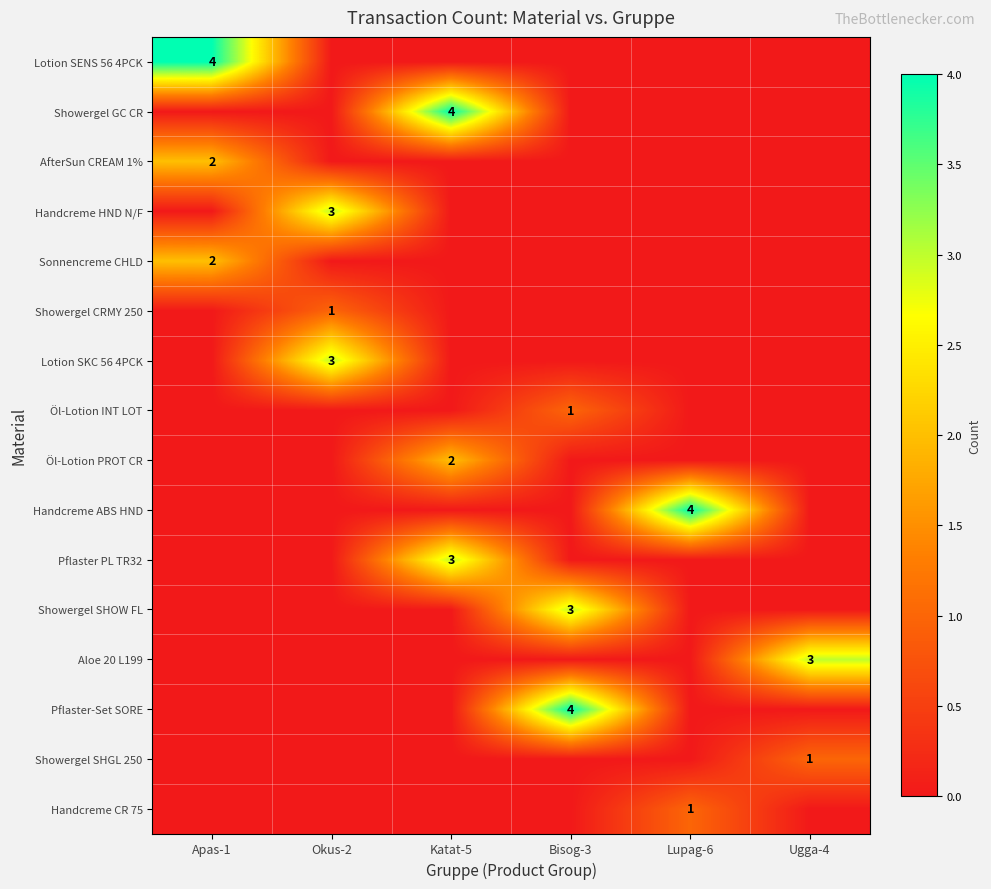

At how many categories does at least one series exceed 0?

6